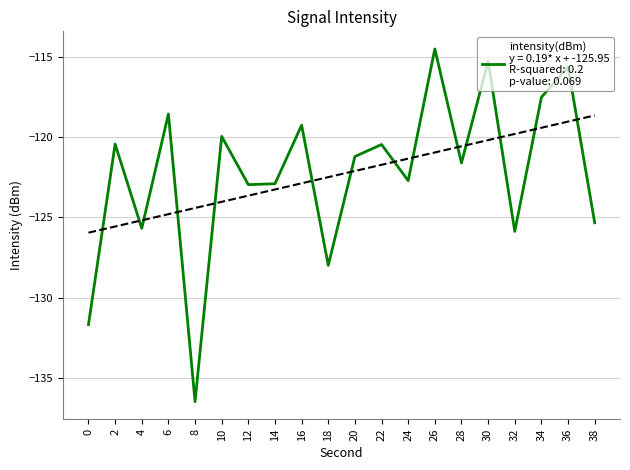

The chart shows a value of -212.8 at 22. True or false?

False